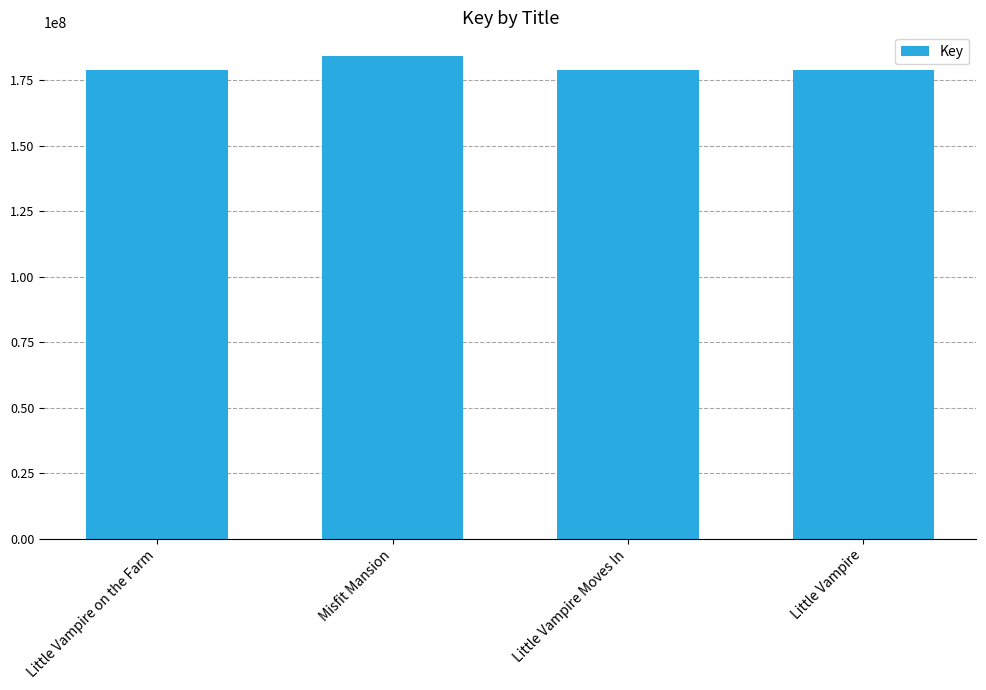

What position from the right is Misfit Mansion?

3